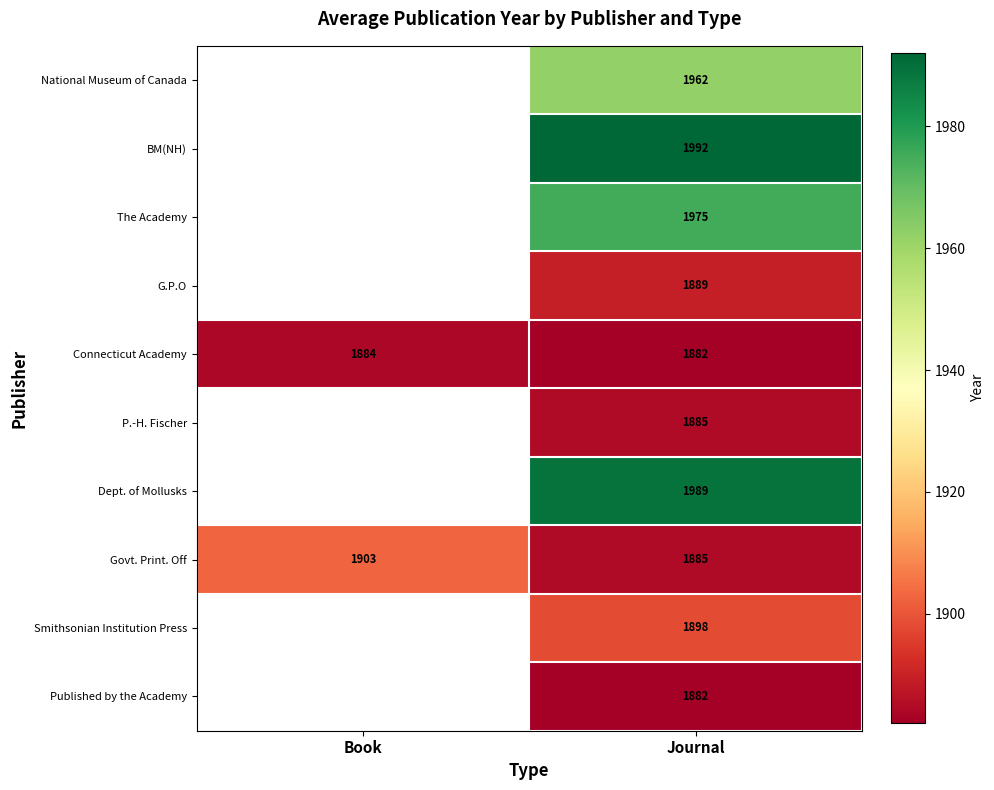

Is the value of G.P.O at Journal greater than the value of The Academy at Journal?

No